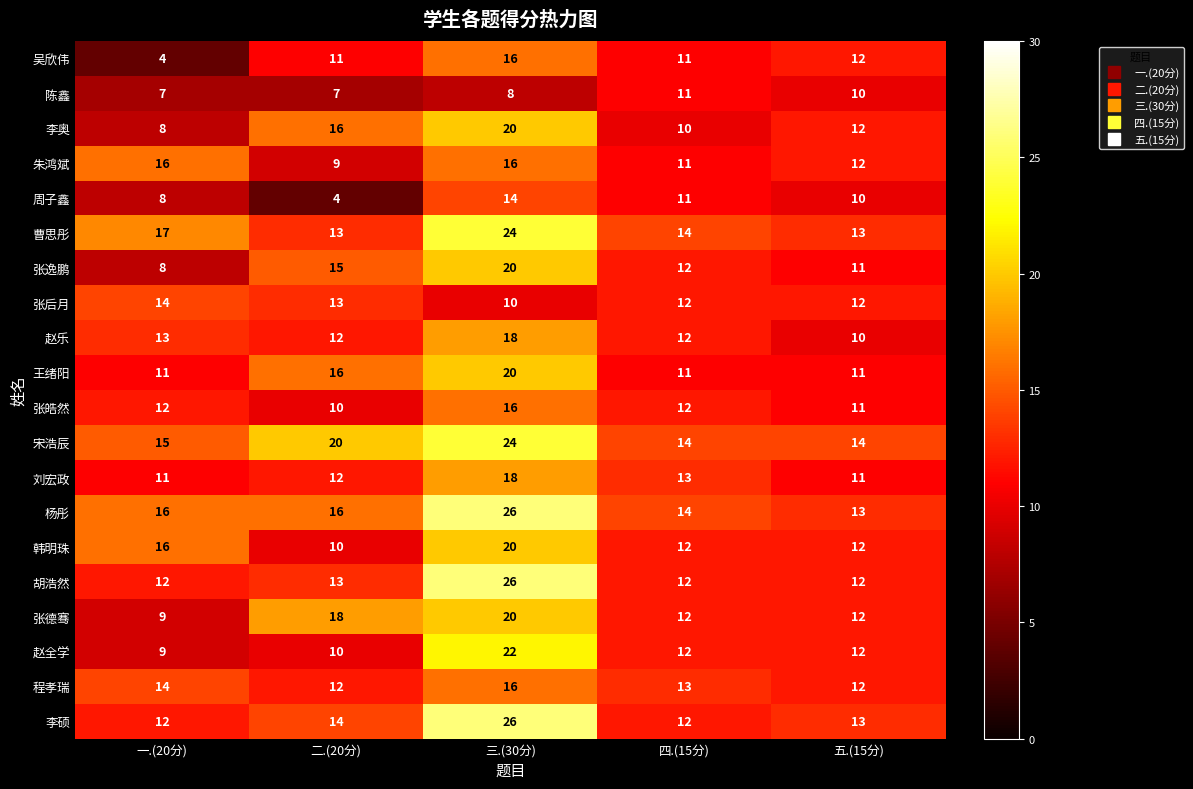

What is the maximum value for 王绪阳?

20